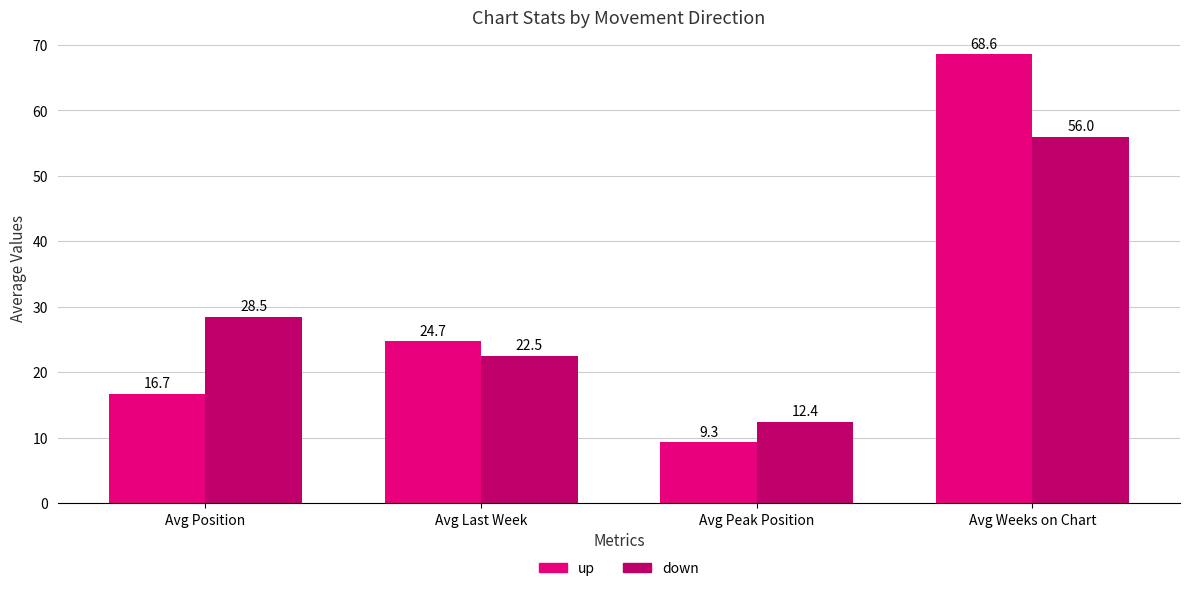

List the labels in order of down value, largest first.

Avg Weeks on Chart, Avg Position, Avg Last Week, Avg Peak Position